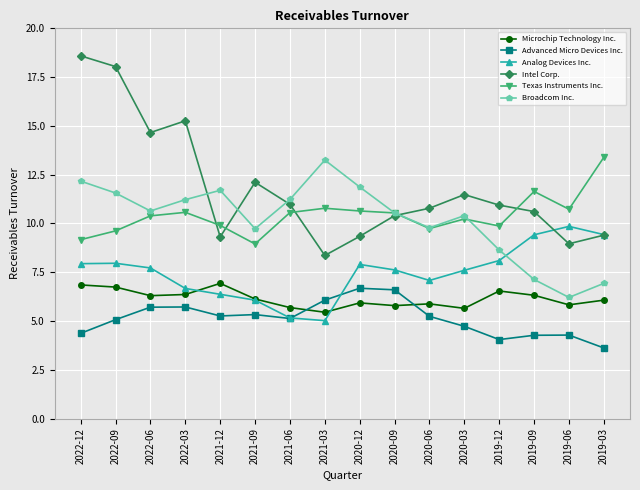

At 2022-09, list the series in order from largest to smallest.

Intel Corp., Broadcom Inc., Texas Instruments Inc., Analog Devices Inc., Microchip Technology Inc., Advanced Micro Devices Inc.